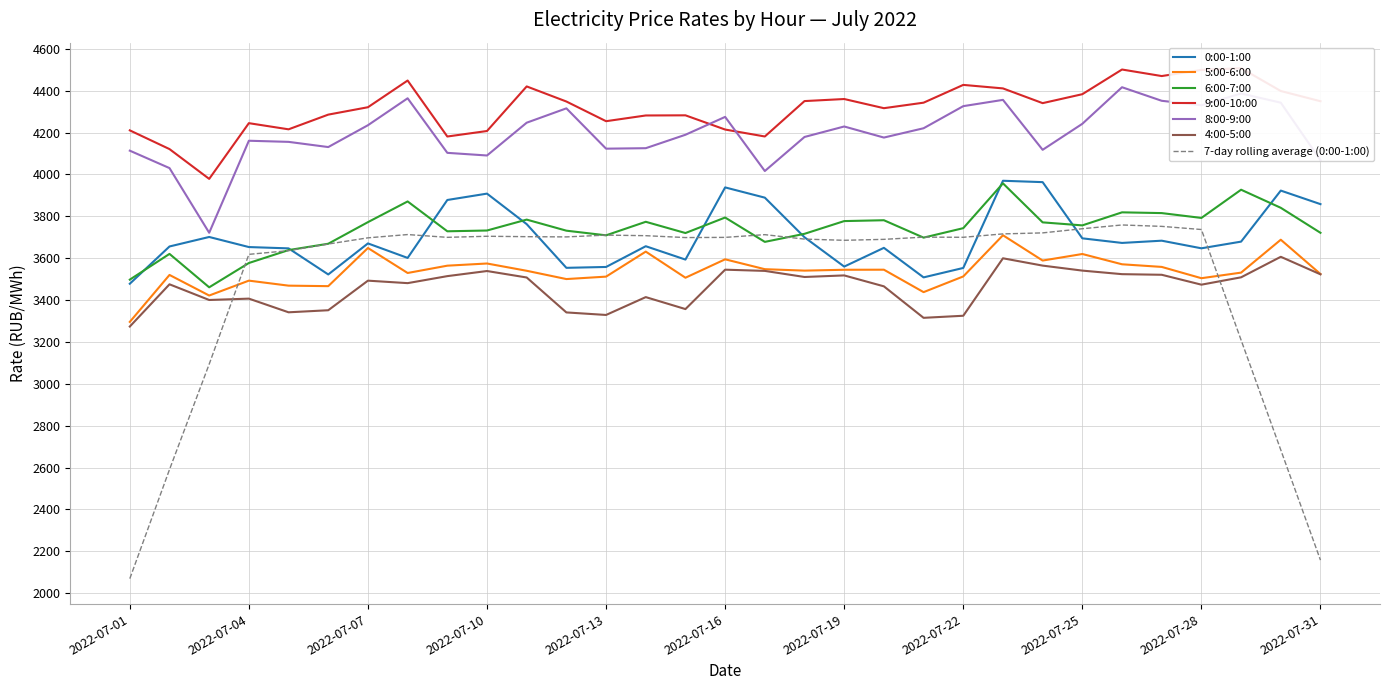

The value of 9:00-10:00 at 2022-07-19 is 4360.2. True or false?

True